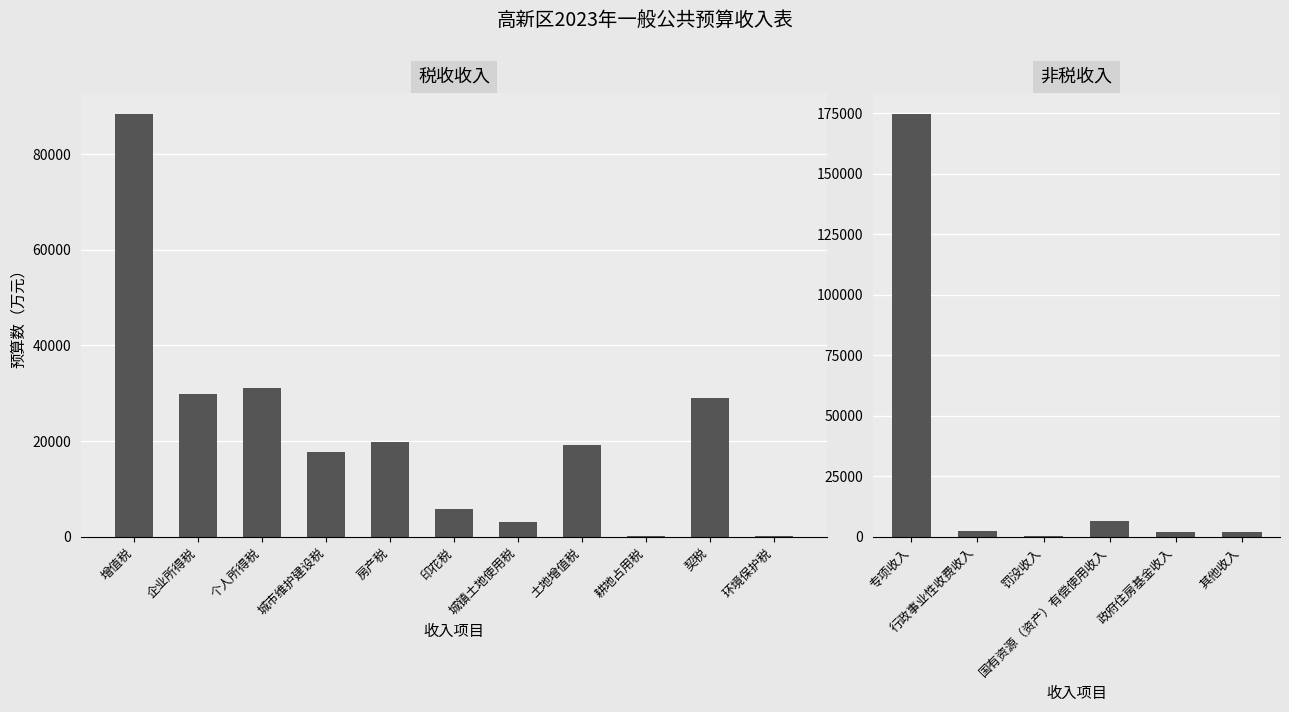

Are the bars horizontal?

No